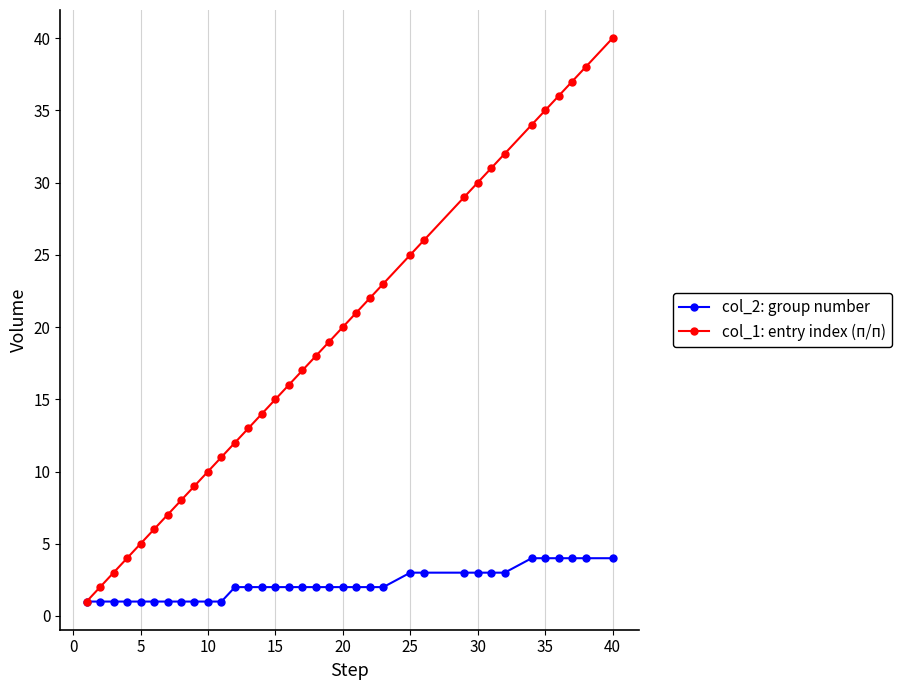

What is the average value of the col_1: entry index (п/п) series?

19